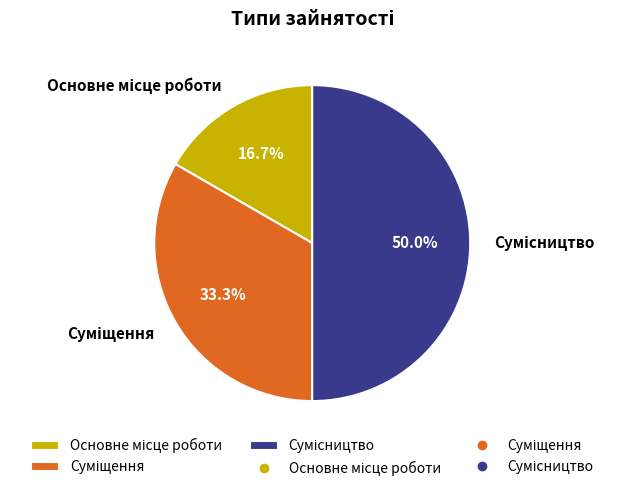

How many slices are in this pie chart?

3